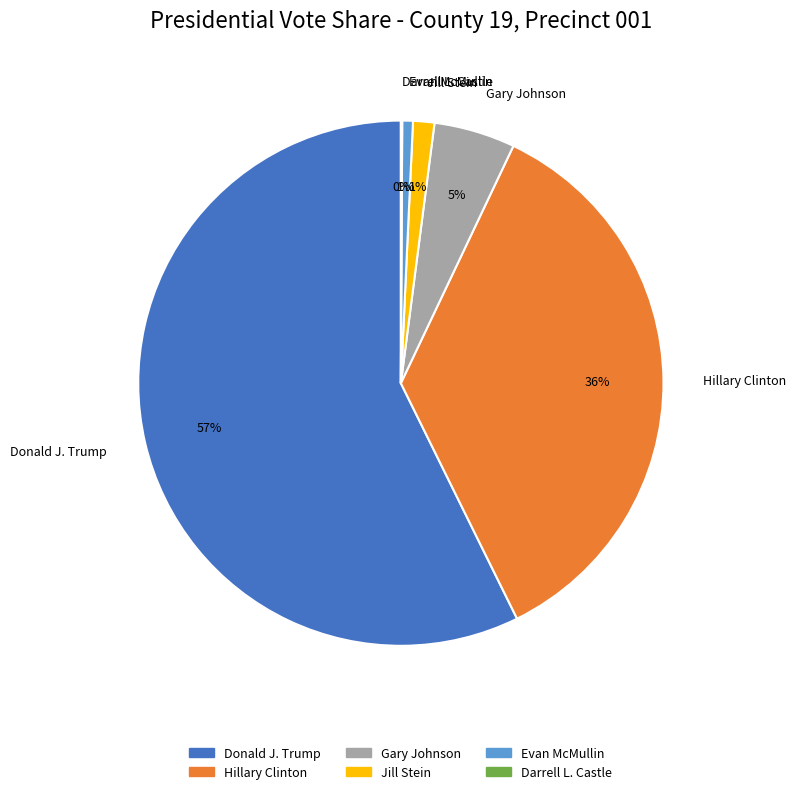

To the nearest percent, what is the difference between the Gary Johnson and Donald J. Trump slice percentages?

52%